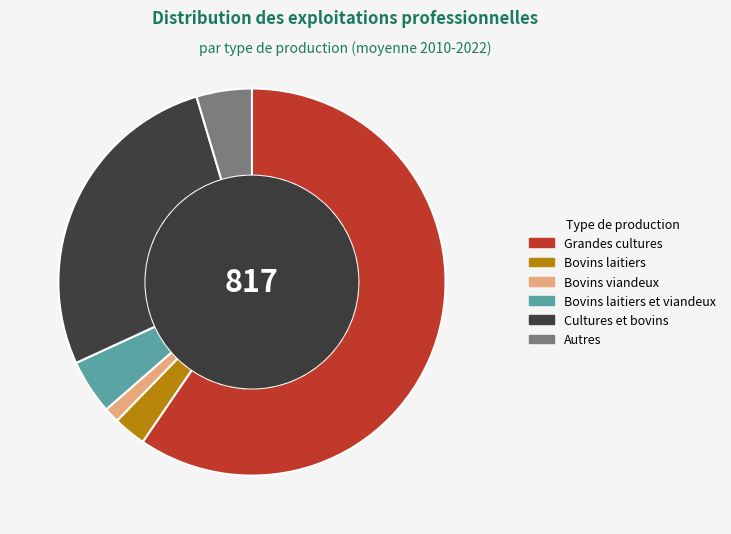

What is the ratio of the value at Autres to the value at Bovins viandeux?

3.6